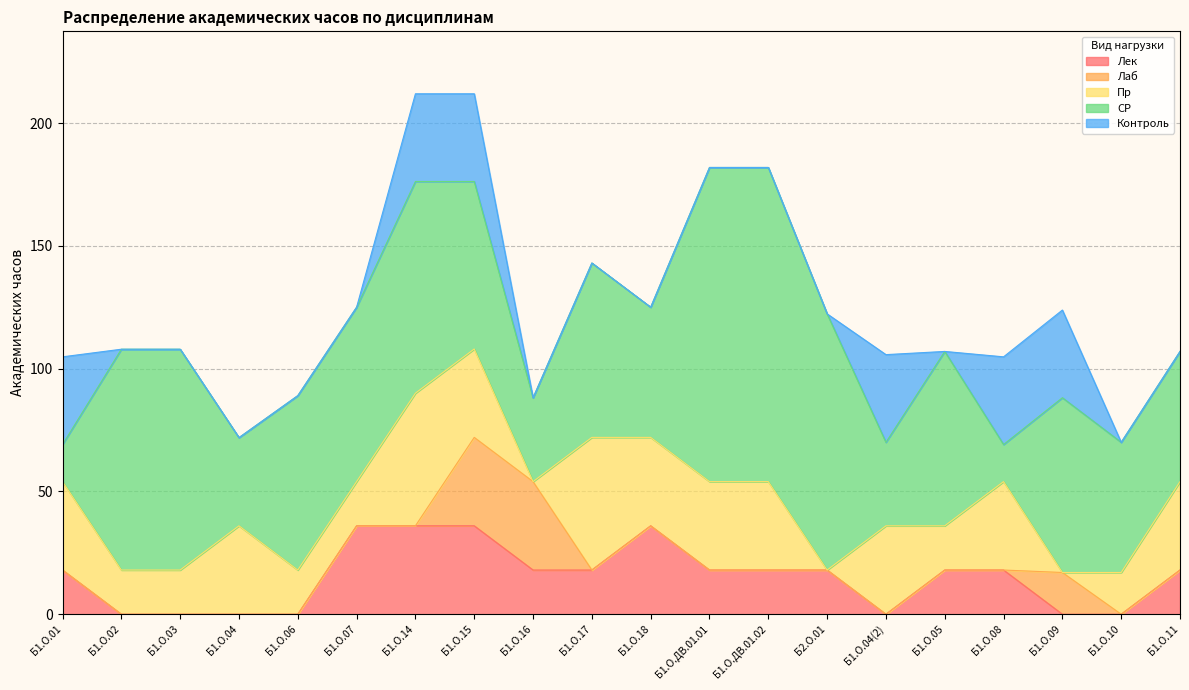

Where is Лаб nearest to the value 18?

Б1.О.09